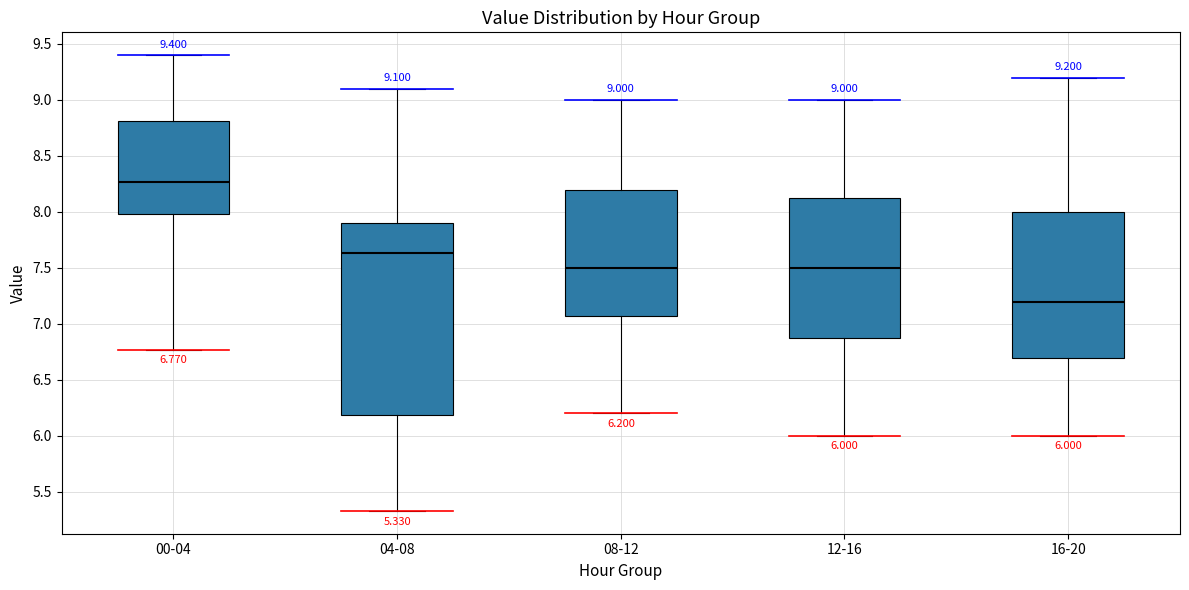

Which box is the tallest, from its lower edge to its upper edge?

04-08